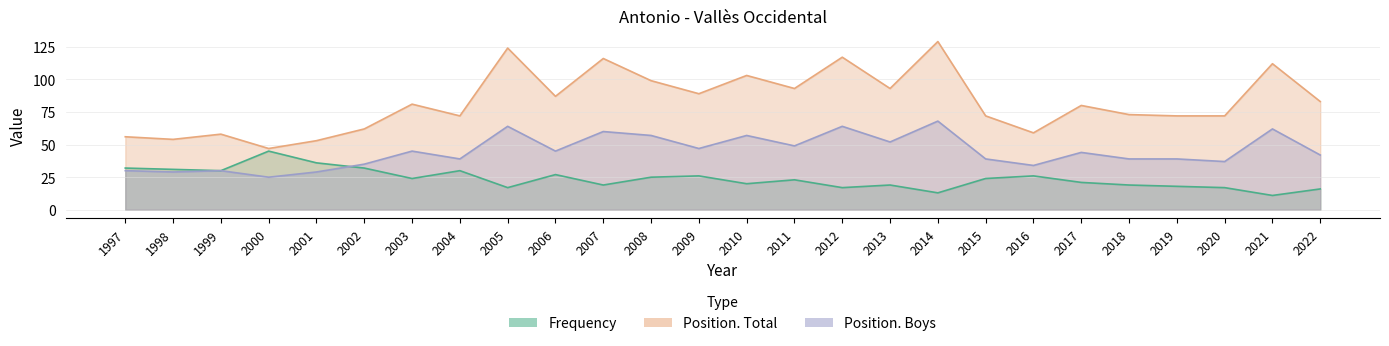

How many values in the Frequency series are below 24?

13